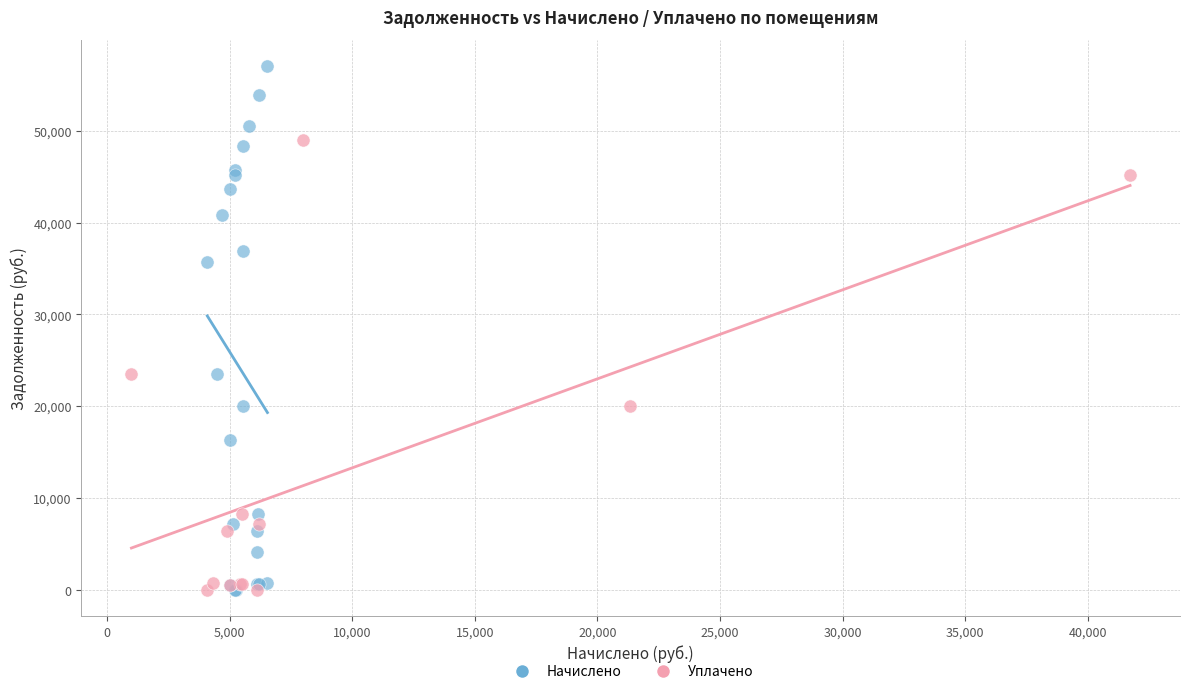

Which series contains the highest Y value?

Начислено